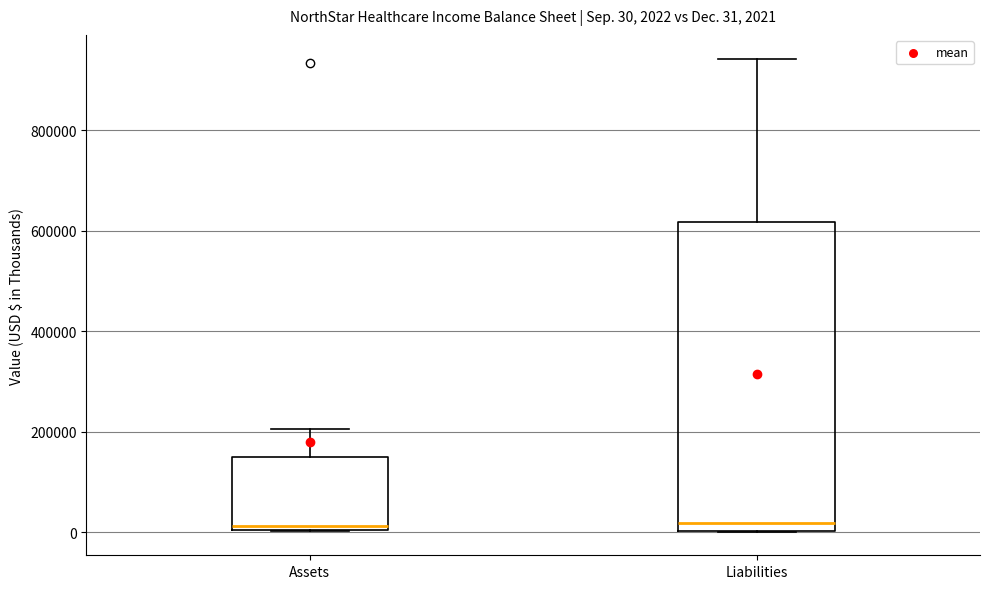

Which box is the tallest, from its lower edge to its upper edge?

Liabilities